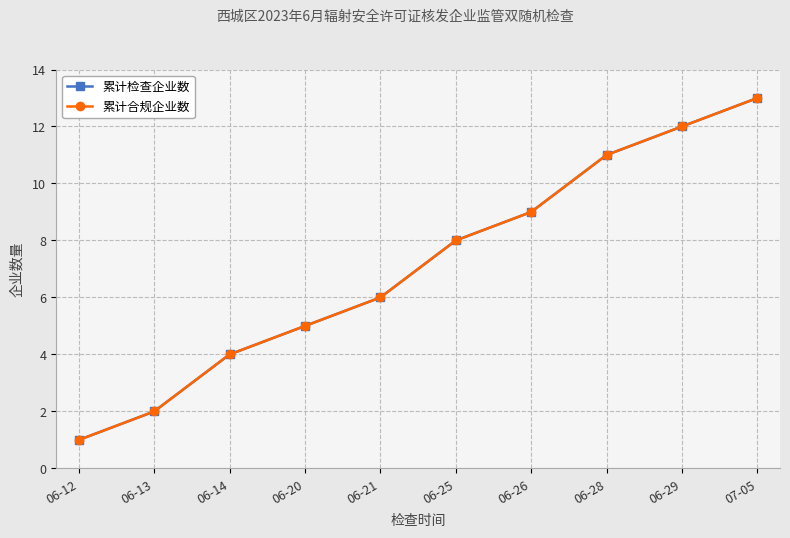

Reading left to right, list all the values displayed in this chart.

累计检查企业数: 06-12=1	06-13=2	06-14=4	06-20=5	06-21=6	06-25=8	06-26=9	06-28=11	06-29=12	07-05=13
累计合规企业数: 06-12=1	06-13=2	06-14=4	06-20=5	06-21=6	06-25=8	06-26=9	06-28=11	06-29=12	07-05=13